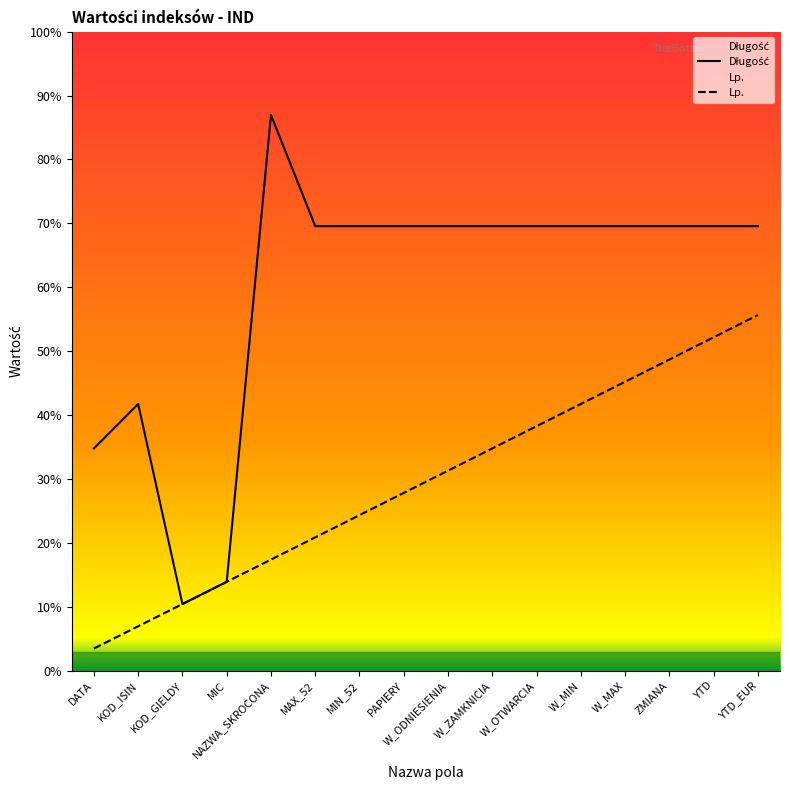

What position from the right is YTD?

2